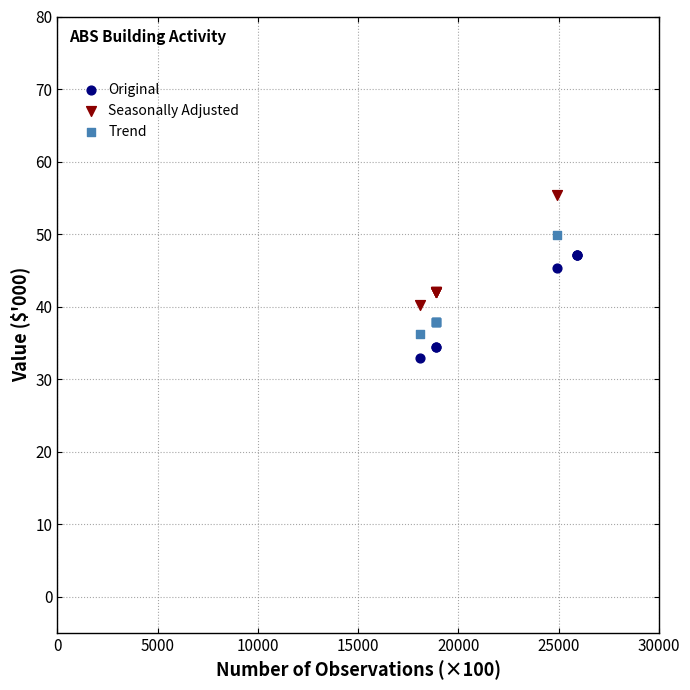

Which series reaches the maximum Y coordinate?

Seasonally Adjusted